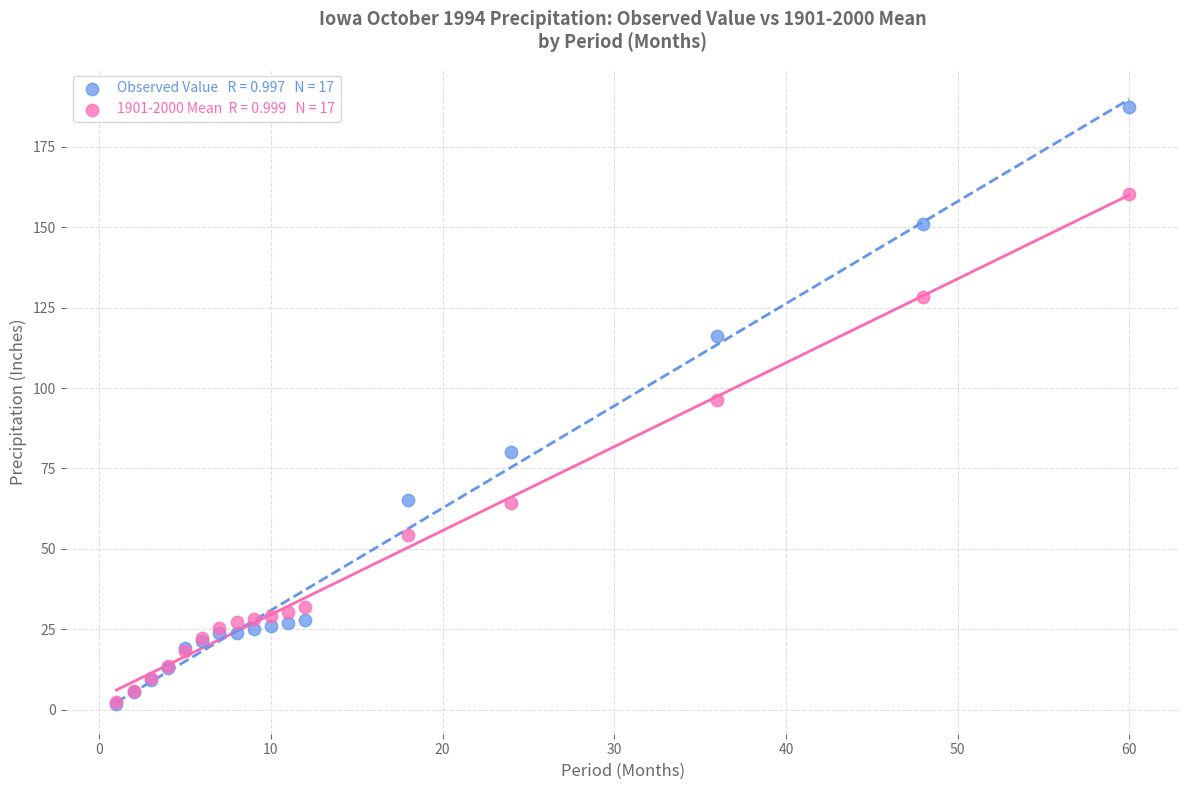

Across all series, what Y value is closest to 94?

96.3